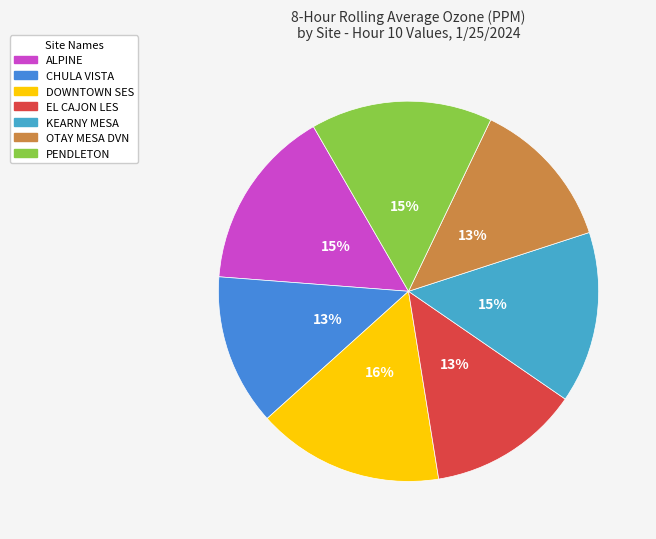

What percentage is the PENDLETON slice, to the nearest percent?

15%